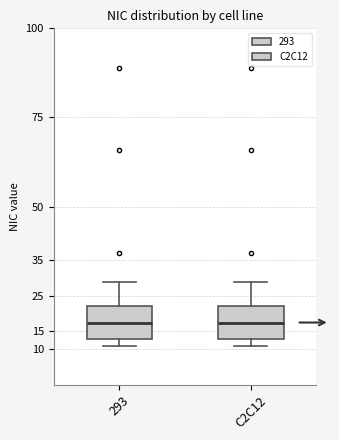

Where is the upper edge of the box for C2C12 on the y-axis? The values are not printed on the chart, so give them approximately, as read against the axis.

22.5